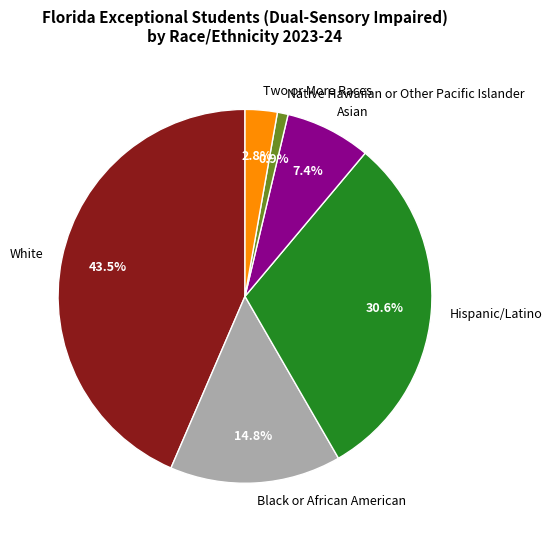

To the nearest percent, what is the difference between the largest and smallest slice percentages?

43%